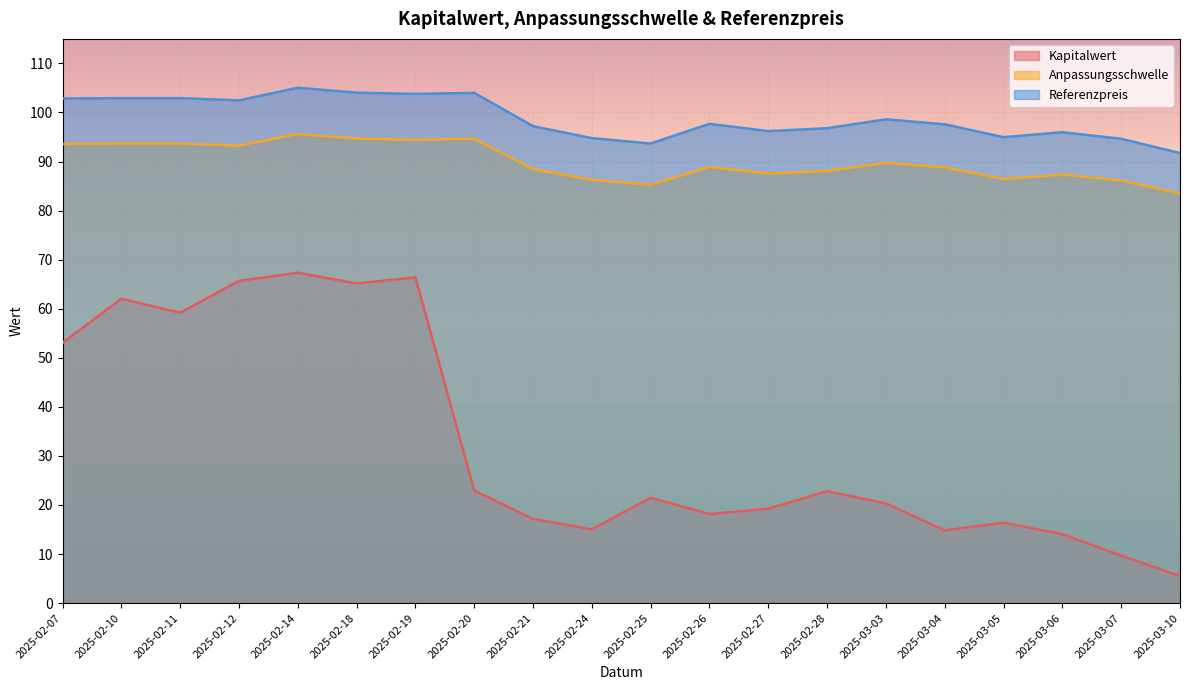

How many values in the Referenzpreis series are below 97?

8